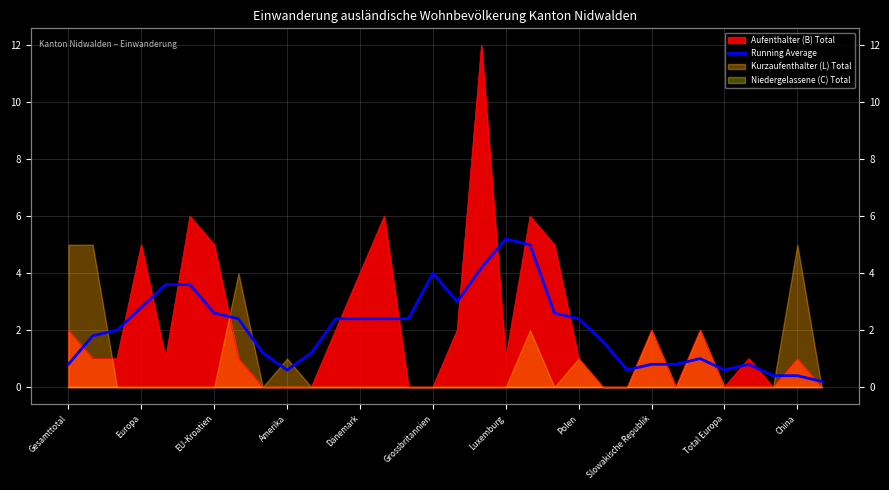

What is the average value?

2.1